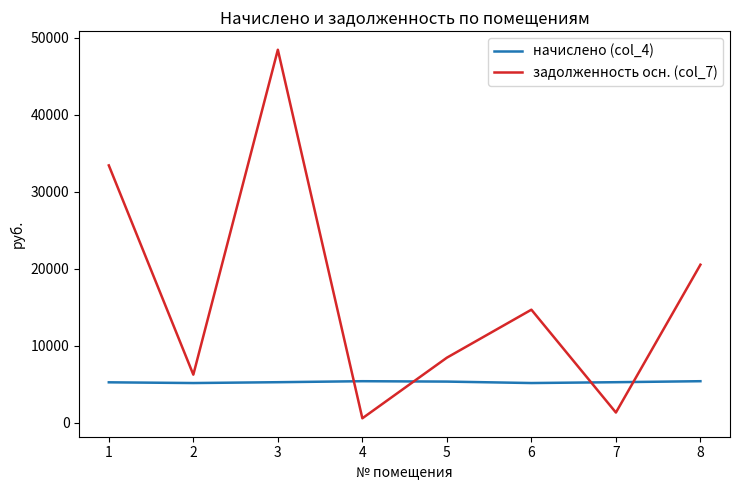

How many values in the задолженность осн. (col_7) series exceed 14692?

4